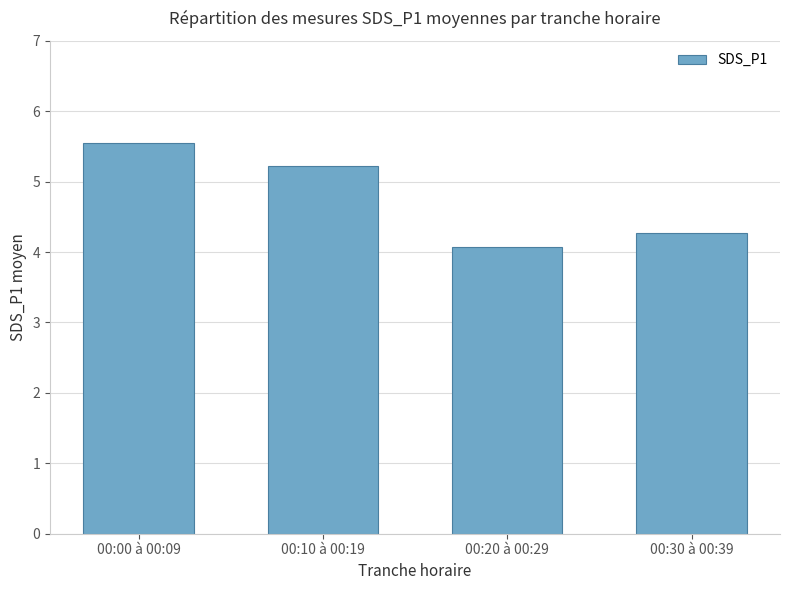

What is the value of the 3rd bar from the left?

4.1